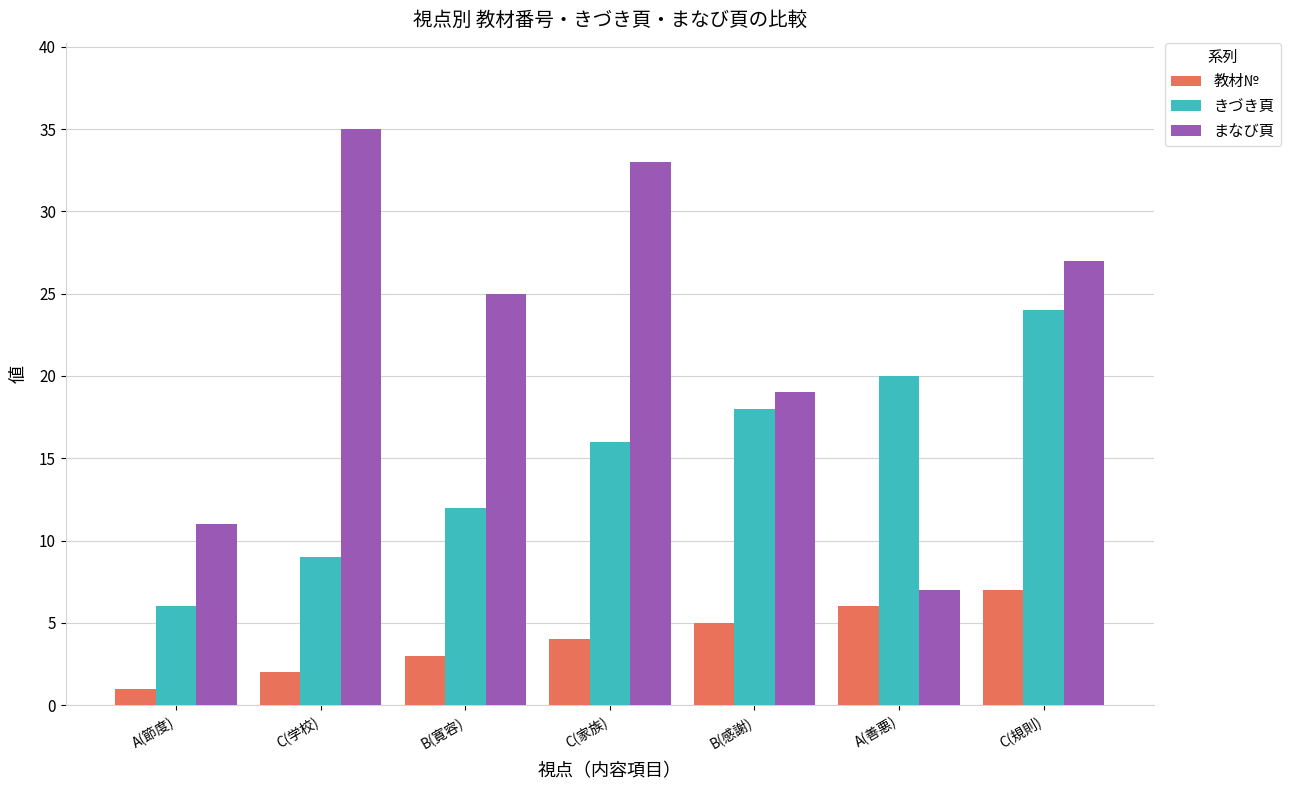

What is the minimum value shown in the chart?

1